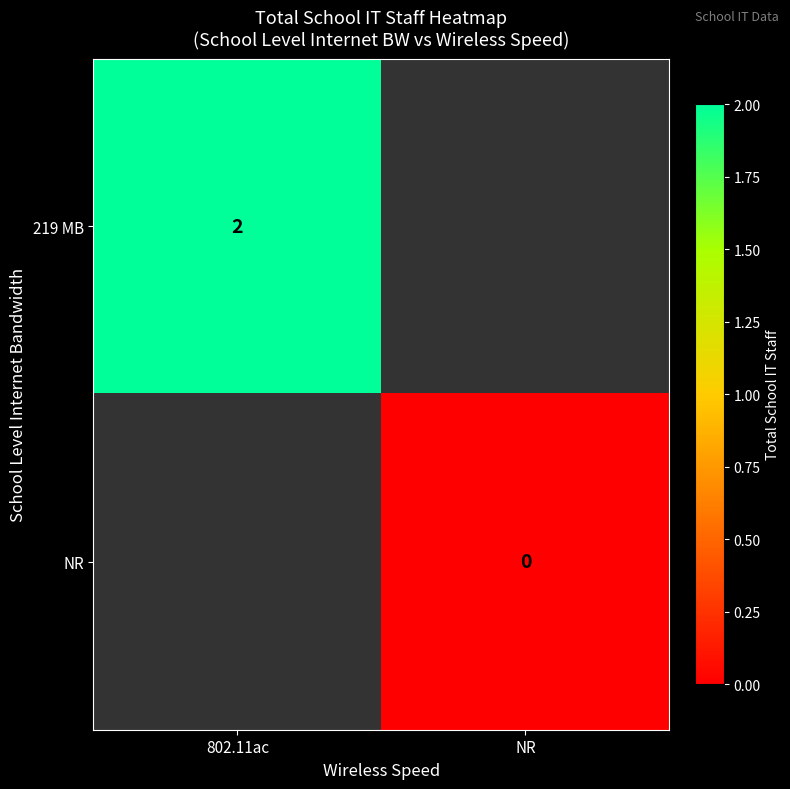

The value of 219 MB at 802.11ac is 2. True or false?

True